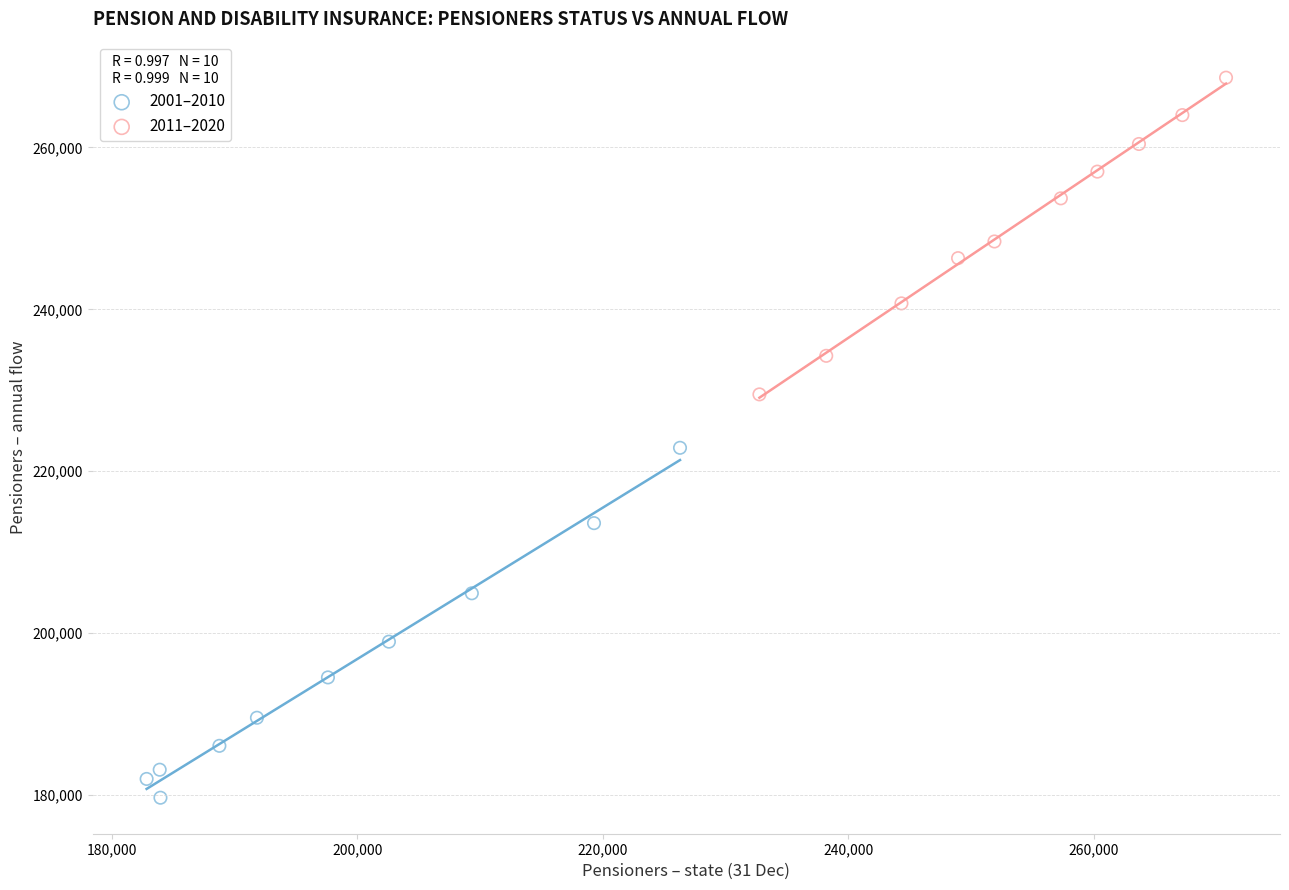

Which series has the largest Y range (max minus min)?

2001–2010